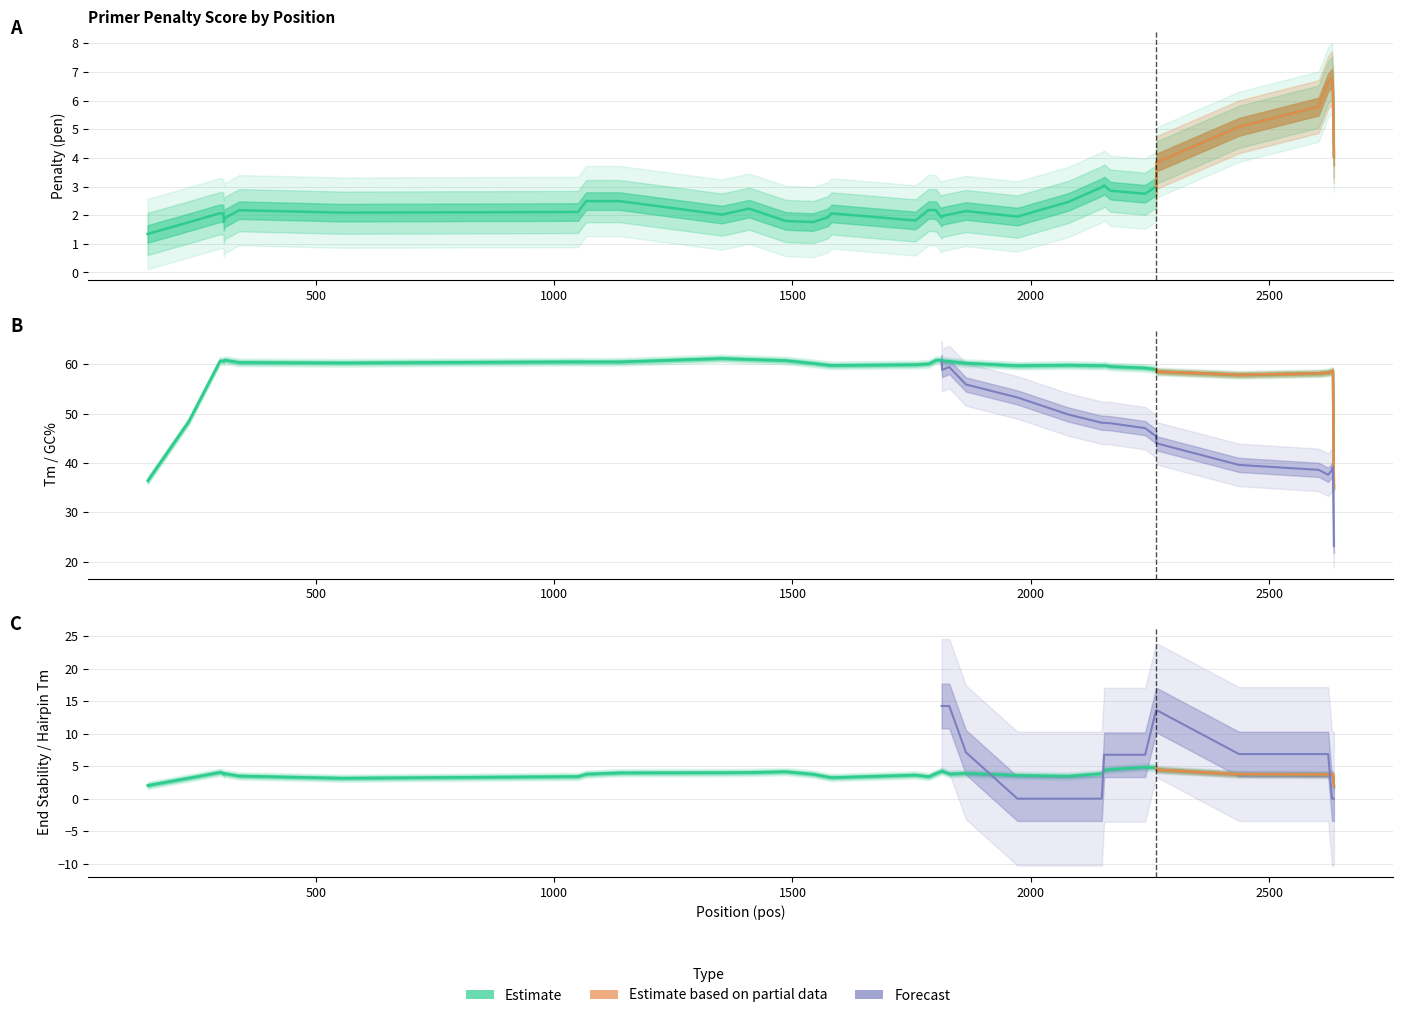

Is this an area chart (filled region under the line)?

No